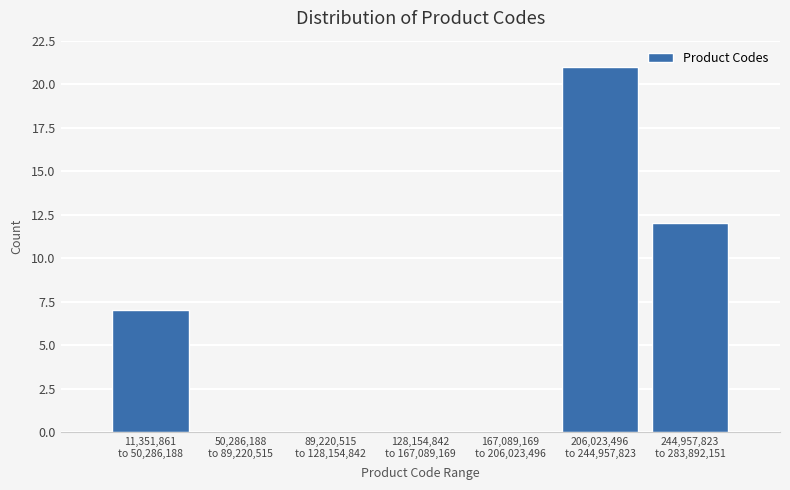

What is the sum of all values?

40